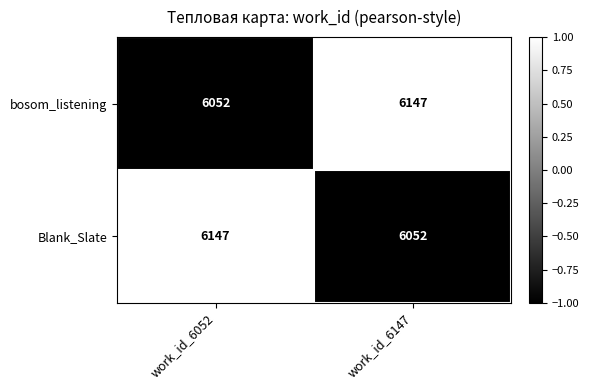

Reading left to right, what are all the values shown in this chart?

bosom_listening: work_id_6052=6052	work_id_6147=6147
Blank_Slate: work_id_6052=6147	work_id_6147=6052